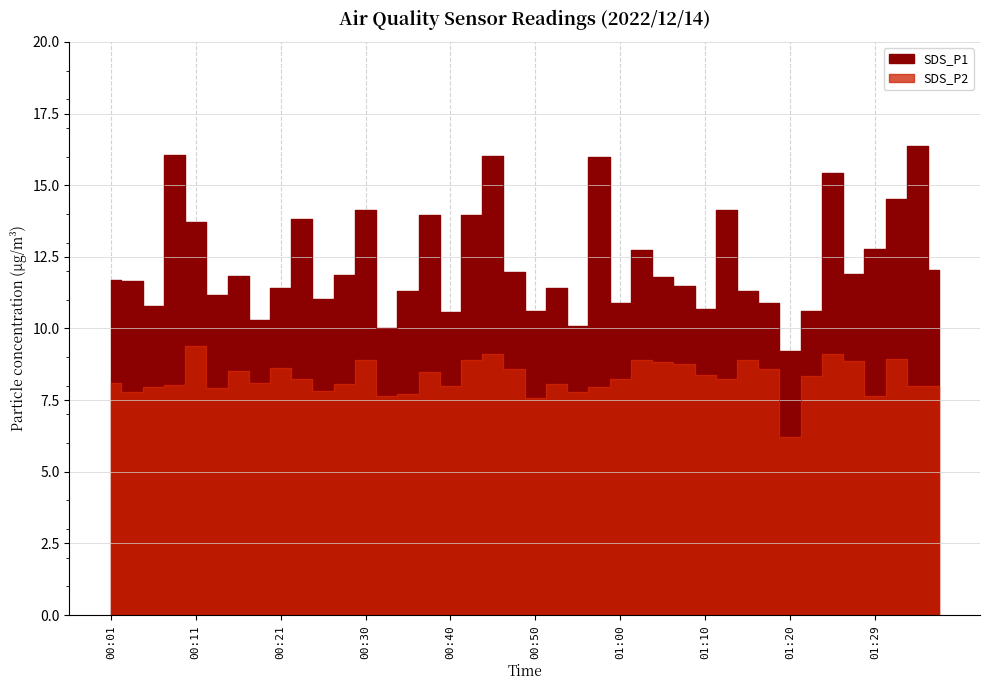

What is the sum of the SDS_P2 values at 00:40 and 00:55?

15.8